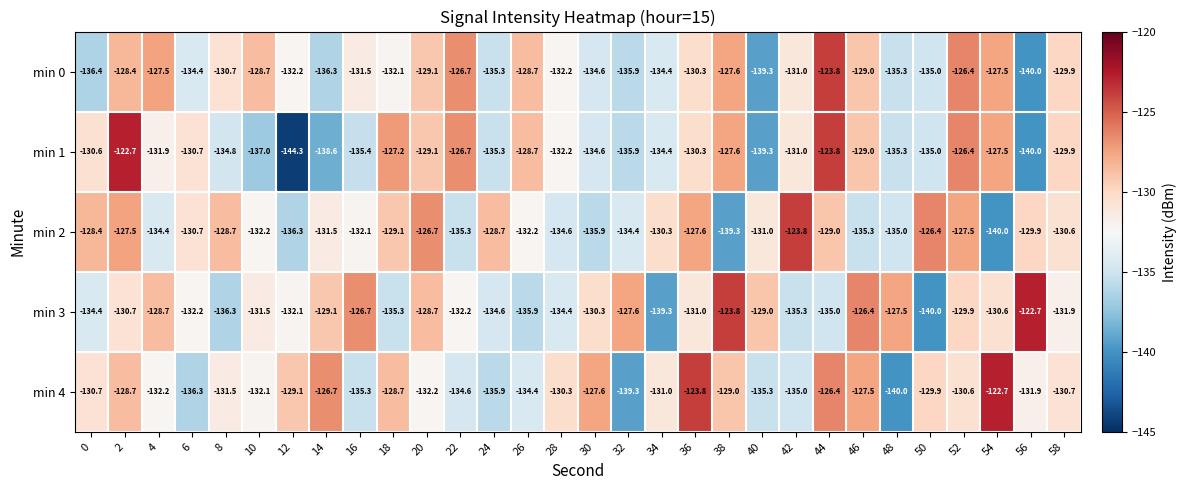

What is the minimum value for min 2?

-140.0